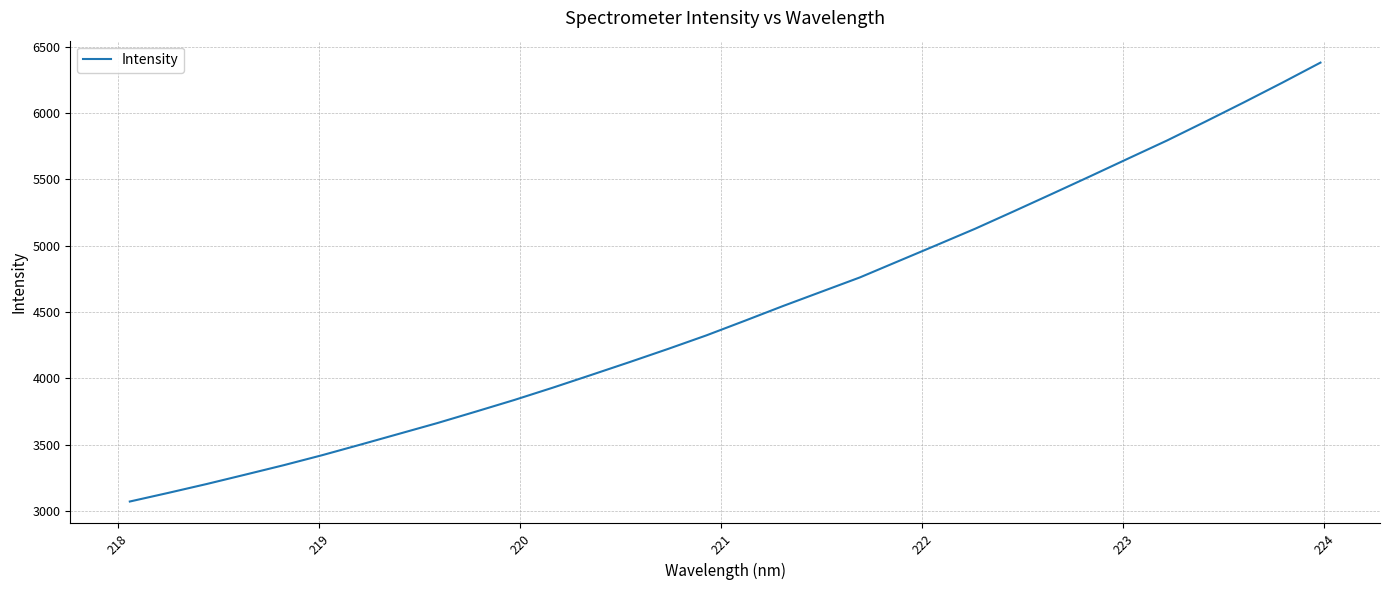

What is the smallest value displayed?

3071.8